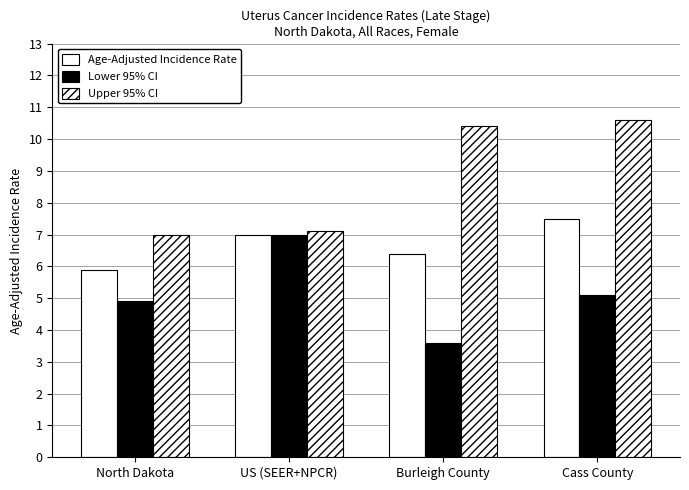

At how many categories does at least one series exceed 5?

4